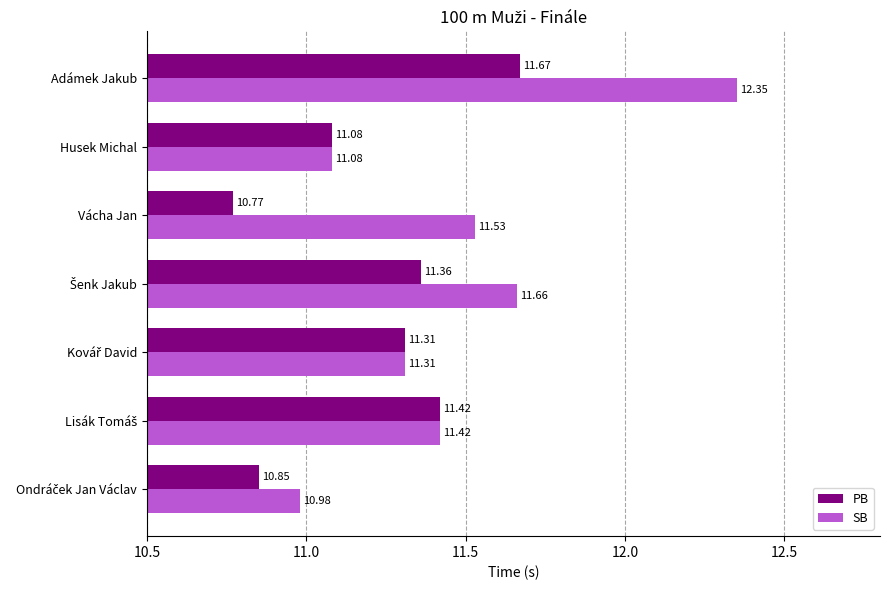

What is the difference between the maximum and minimum values in the PB series?

0.9